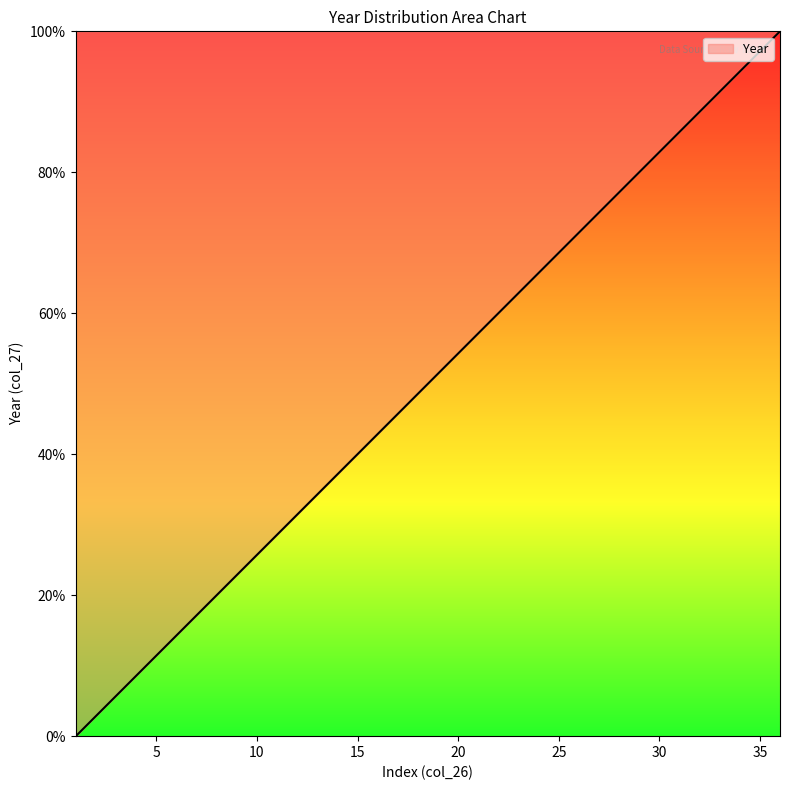

What is the difference between the maximum and minimum values?

100.0